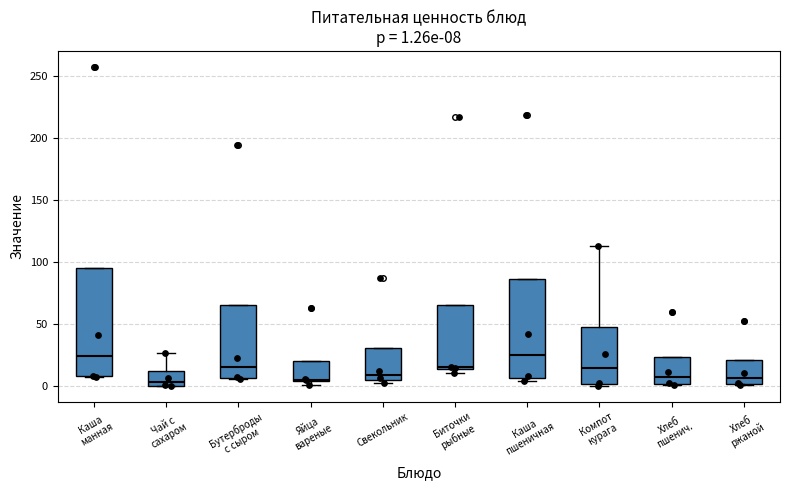

Comparing the boxes themselves (not the whiskers), which one is the tallest?

Каша манная